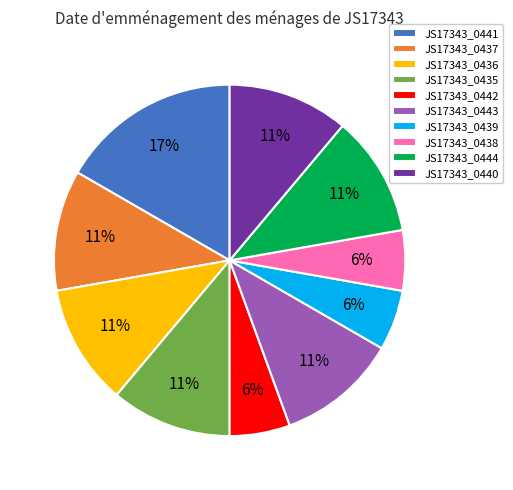

Which category has the biggest portion of the pie?

JS17343_0441